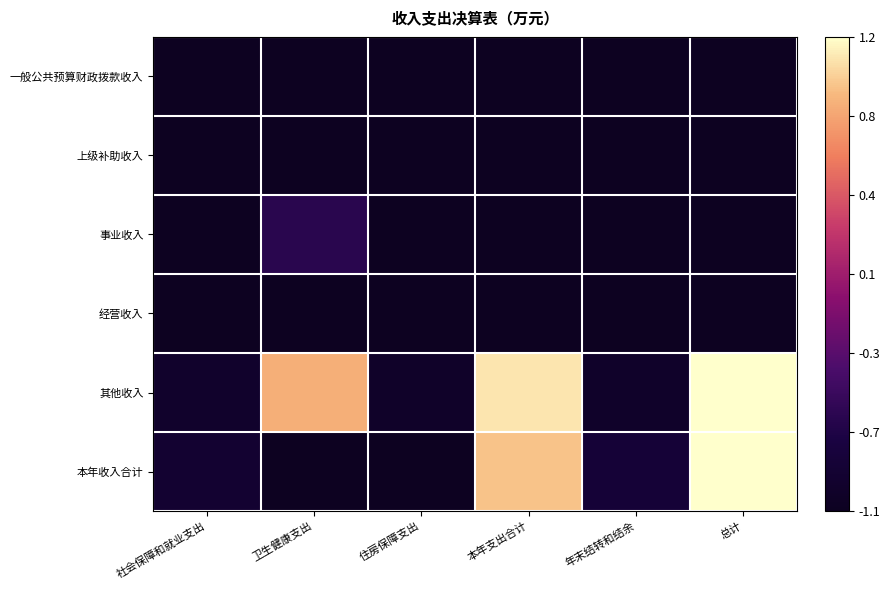

Rank the series by their maximum value, from lowest to highest.

一般公共预算财政拨款收入, 上级补助收入, 经营收入, 事业收入, 其他收入, 本年收入合计